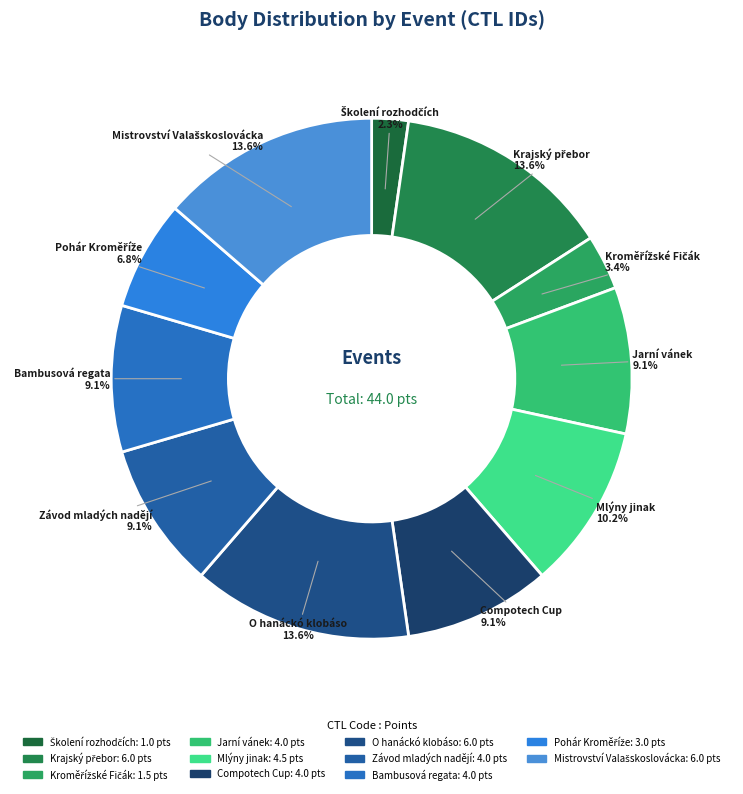

How many segments does this pie chart have?

11